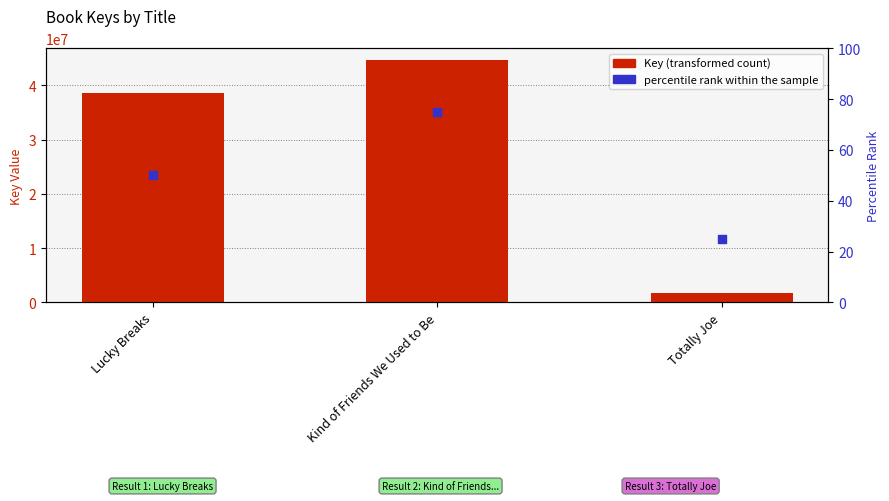

Which series reaches the minimum Y coordinate?

percentile rank within the sample